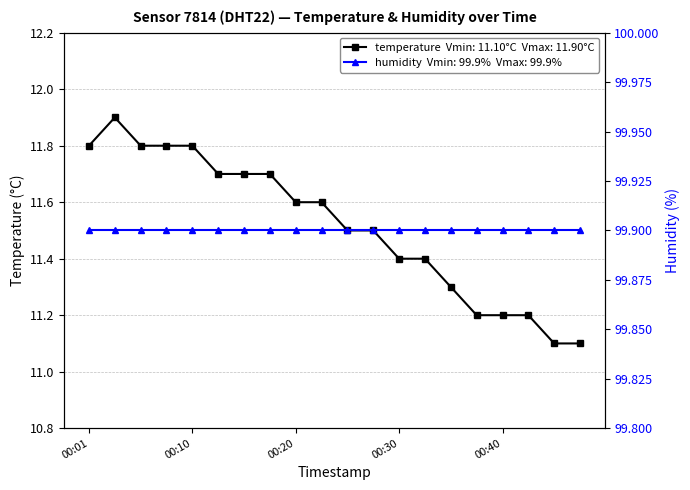

What are all the series names shown in the legend?

temperature, humidity